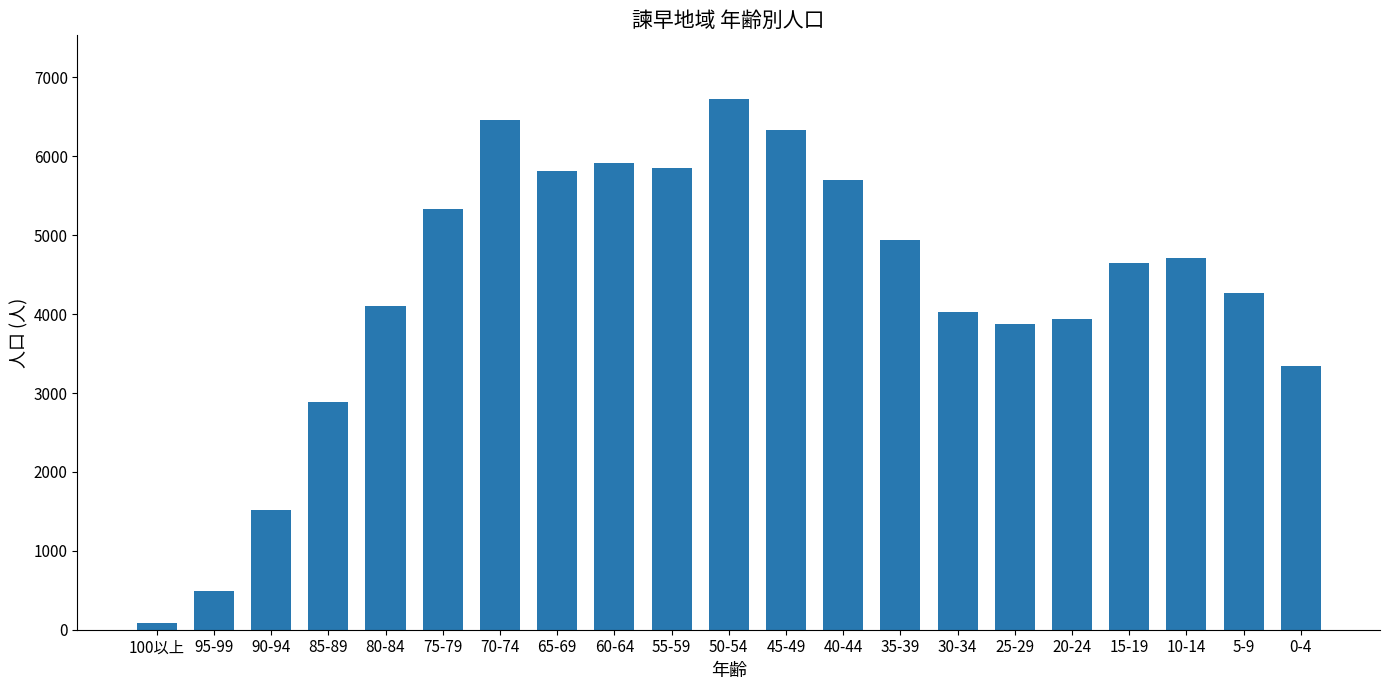

What is the label of the 3rd bar from the left?

90-94